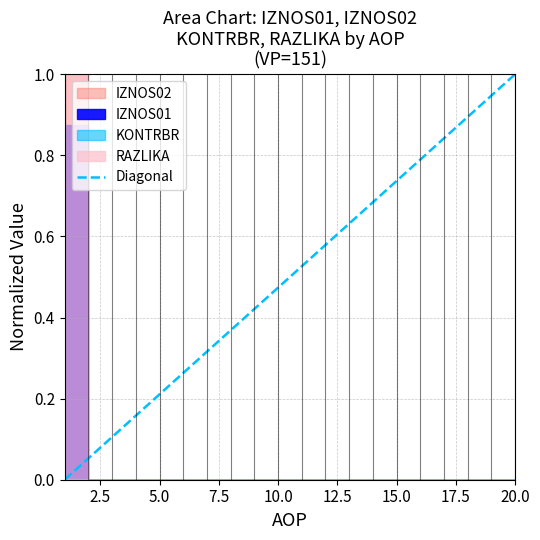

The chart shows a value of 0 at 0.0. True or false?

True